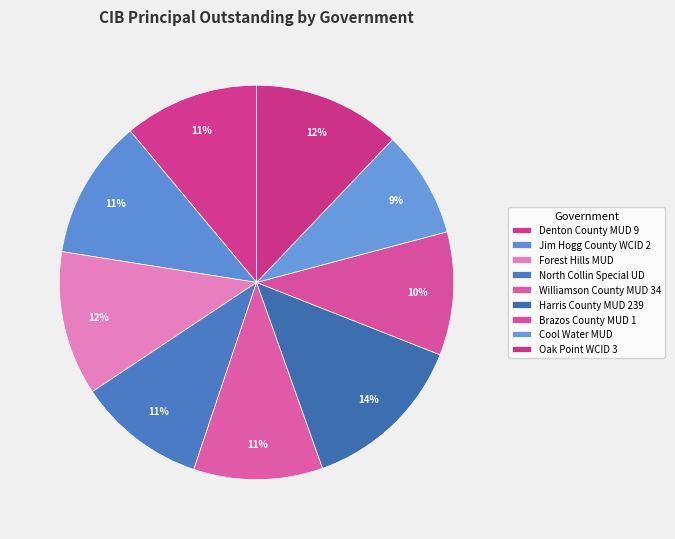

Count the number of slices in the pie.

9